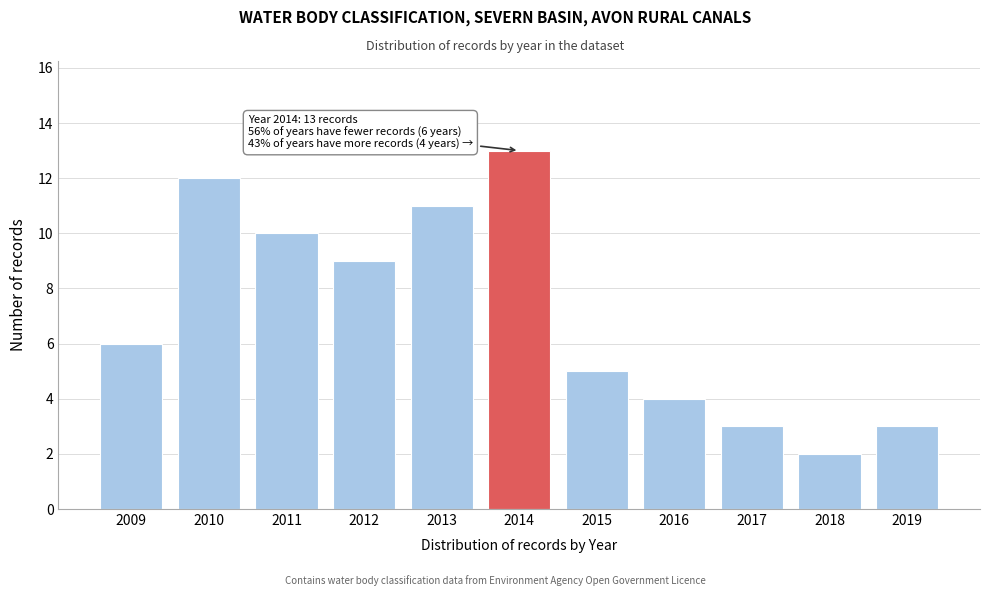

Reading left to right, transcribe all the data shown in this chart.

6	12	10	9	11	13	5	4	3	2	3